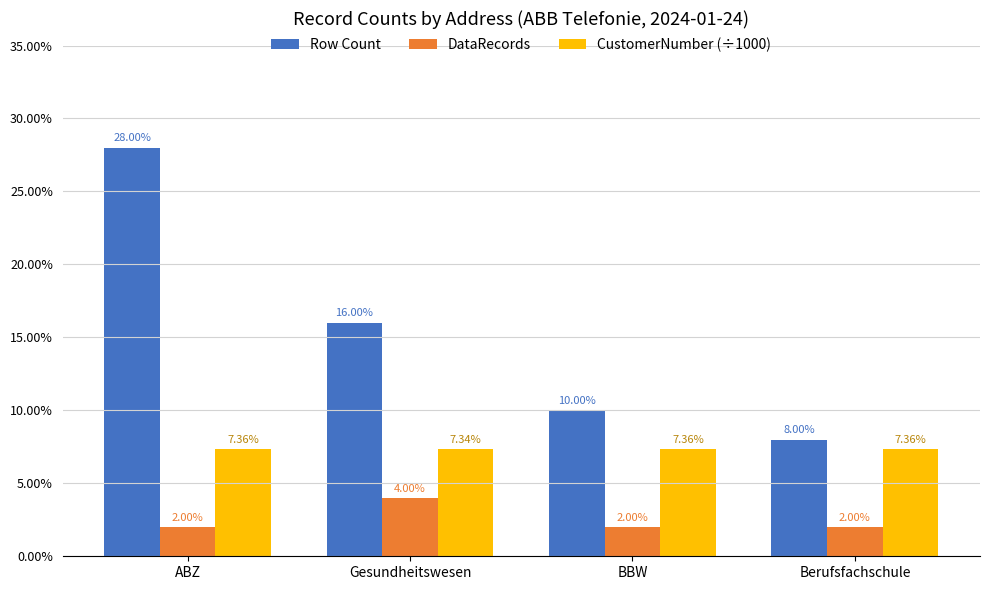

What is the label of the 2nd bar from the right?

BBW